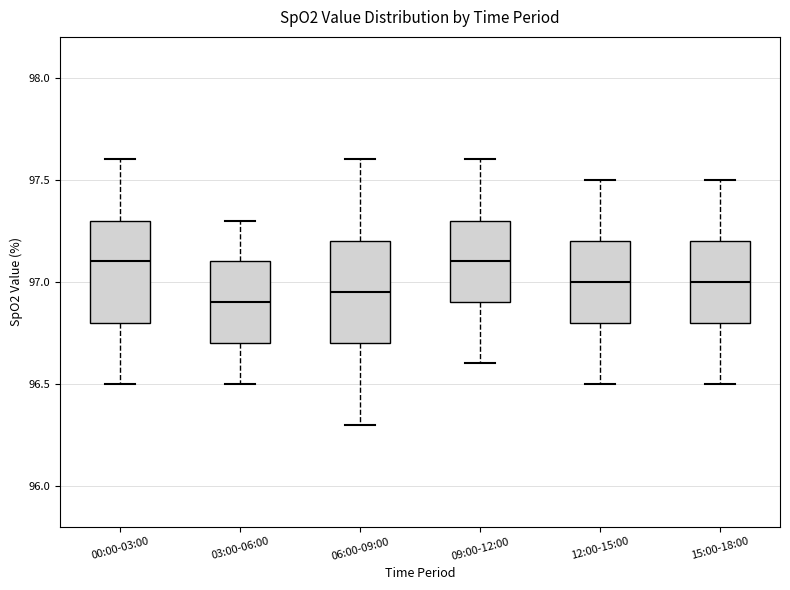

Reading left to right, transcribe this box plot: for each box, give where its median line is, the range the box spans, and where its two whiskers end, as read against the y-axis. The values are not printed on the chart, so give them approximately, as read against the axis.

00:00-03:00: median 97.10, box 96.80 to 97.30, whiskers 96.50 to 97.60
03:00-06:00: median 96.90, box 96.70 to 97.10, whiskers 96.50 to 97.30
06:00-09:00: median 96.95, box 96.70 to 97.20, whiskers 96.30 to 97.60
09:00-12:00: median 97.10, box 96.90 to 97.30, whiskers 96.60 to 97.60
12:00-15:00: median 97.00, box 96.80 to 97.20, whiskers 96.50 to 97.50
15:00-18:00: median 97.00, box 96.80 to 97.20, whiskers 96.50 to 97.50